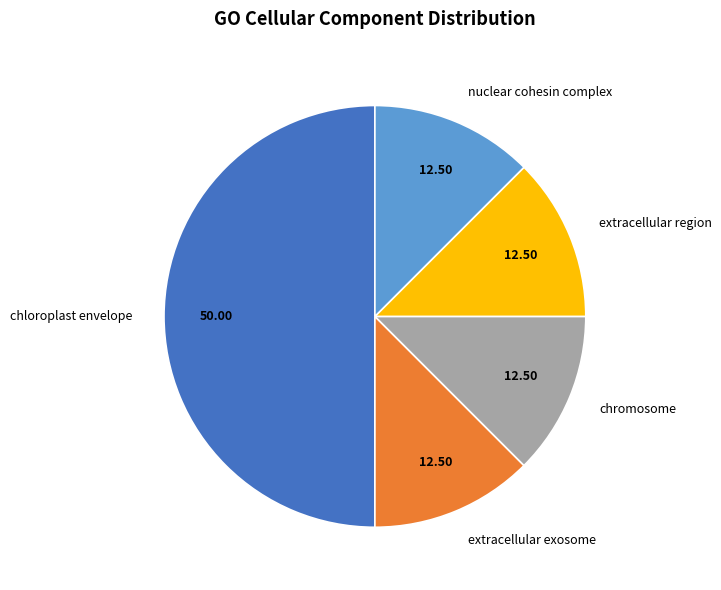

The extracellular exosome slice represents 1% of the pie. True or false?

False